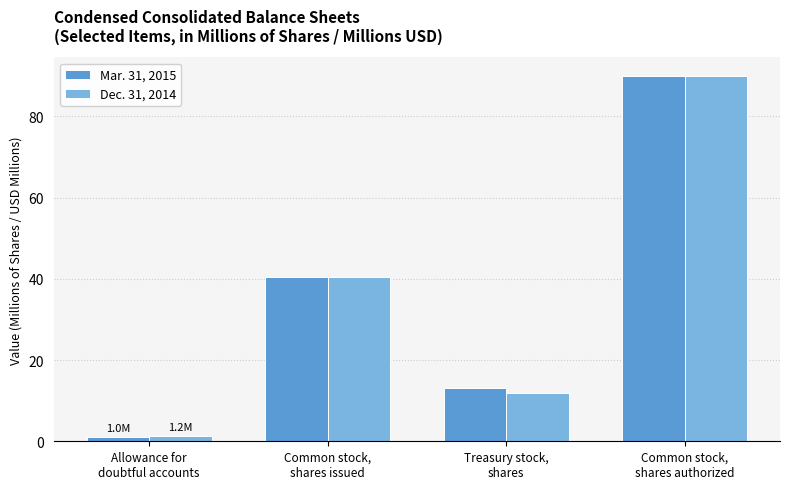

Are the bars horizontal?

No